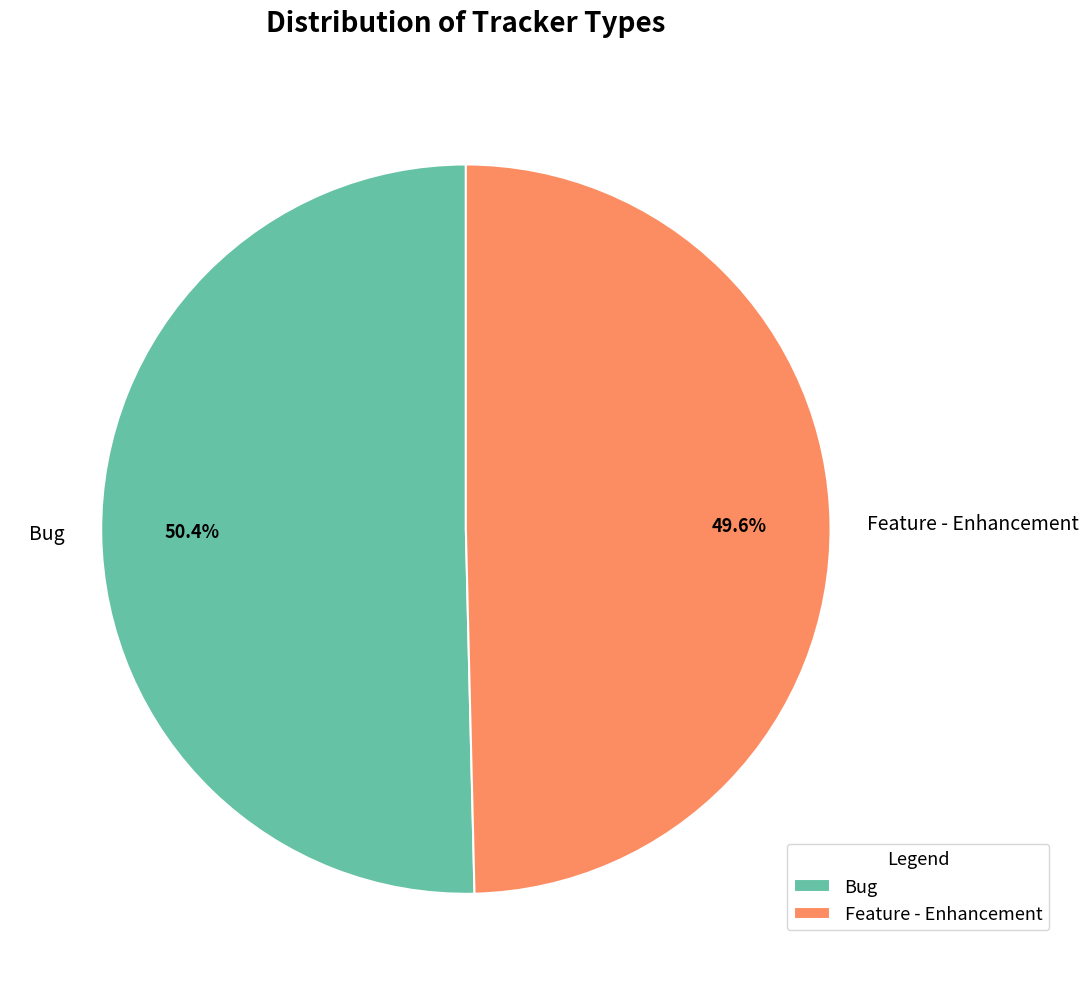

Count the number of slices in the pie.

2